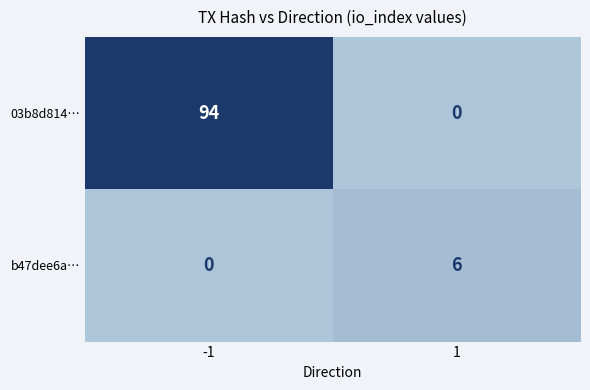

What is the average value of the b47dee6a… series?

3